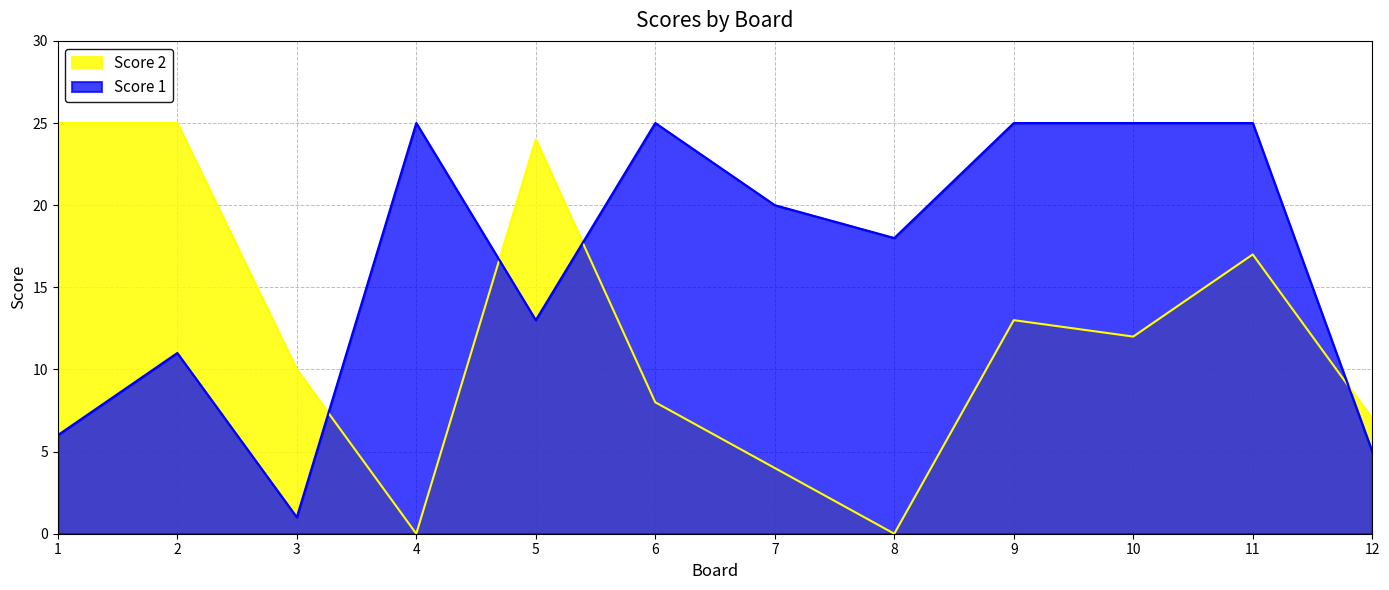

True or false: Score 1 and Score 2 cross at least once.

True